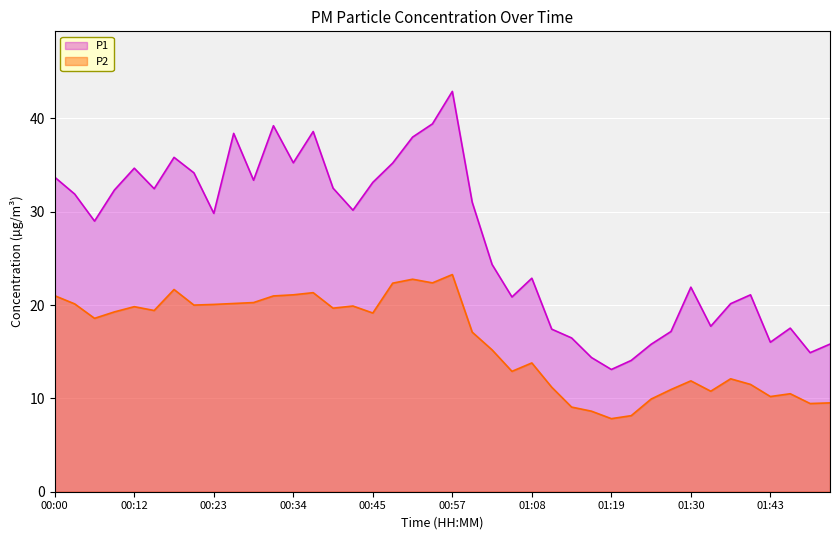

How many interior local valleys does the P2 series have?

11